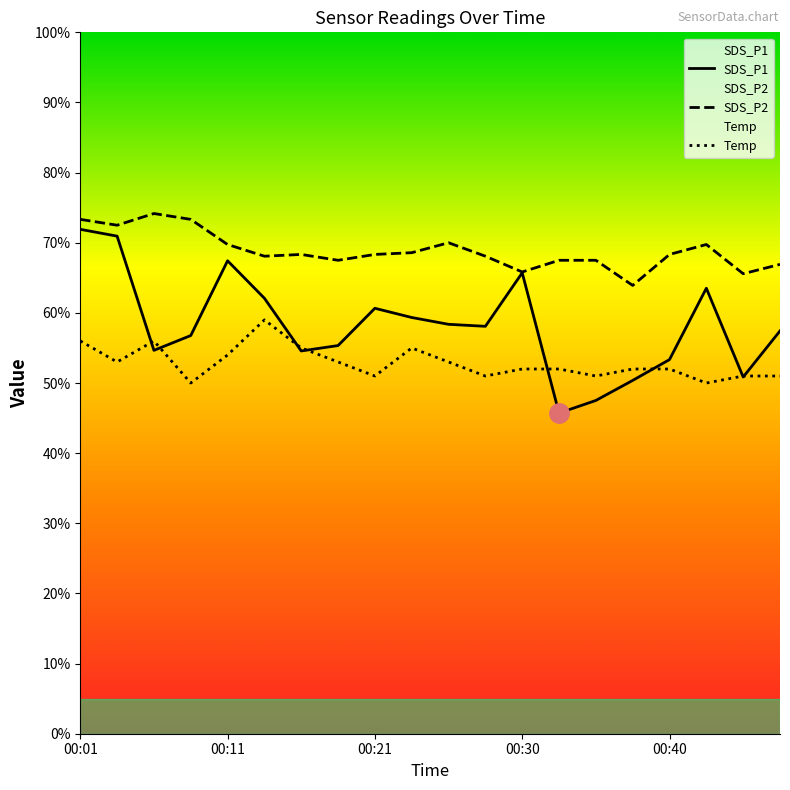

How many values in the SDS_P1 series are below 58?

10